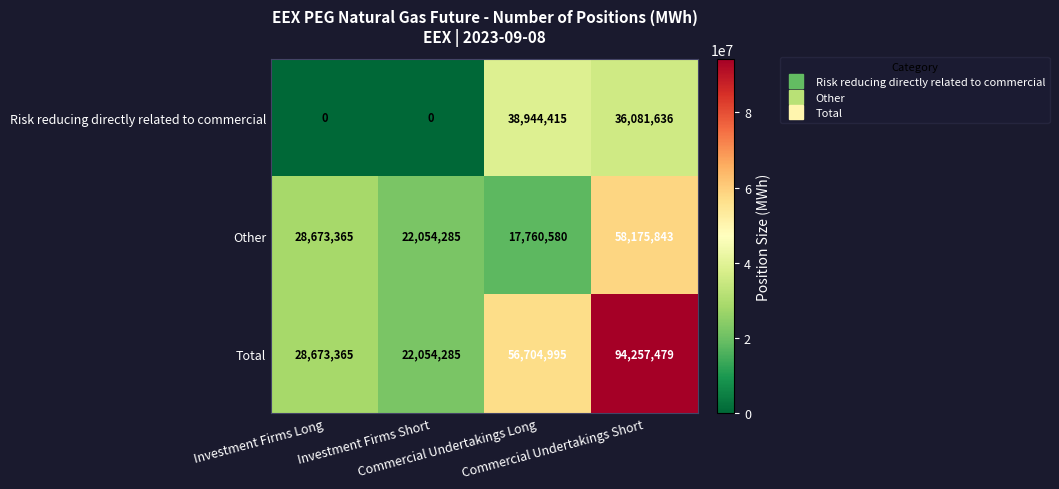

Which series has the widest spread of values?

Total